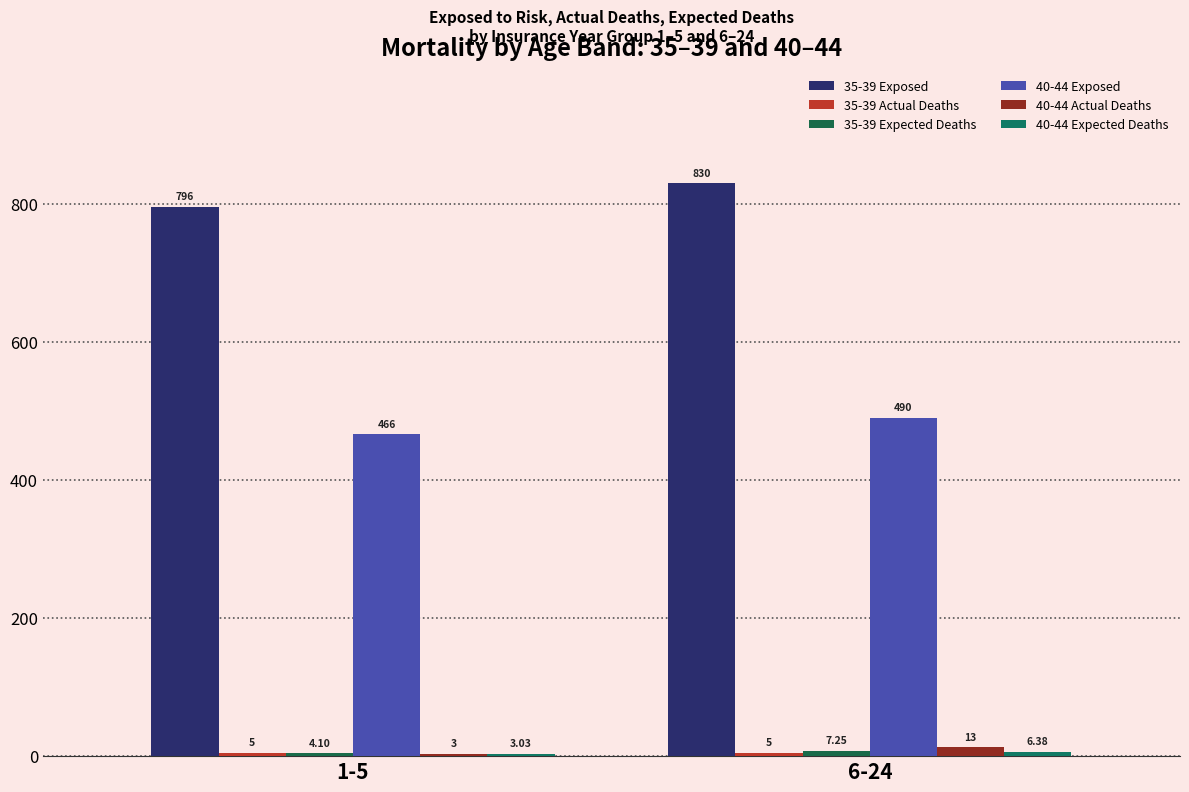

What is the label of the 2nd bar from the right?

1-5